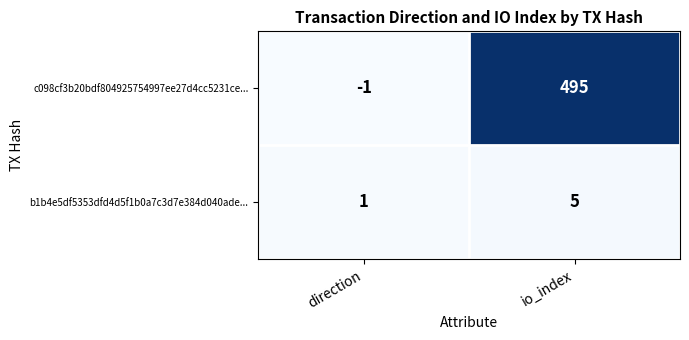

At how many categories does at least one series exceed 270?

1